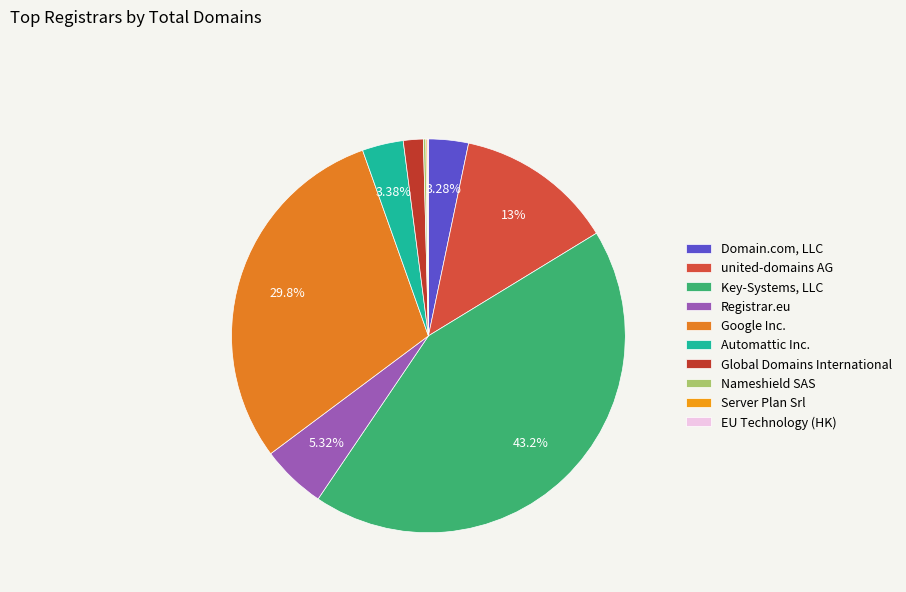

To the nearest percent, what portion does Global Domains International represent?

2%